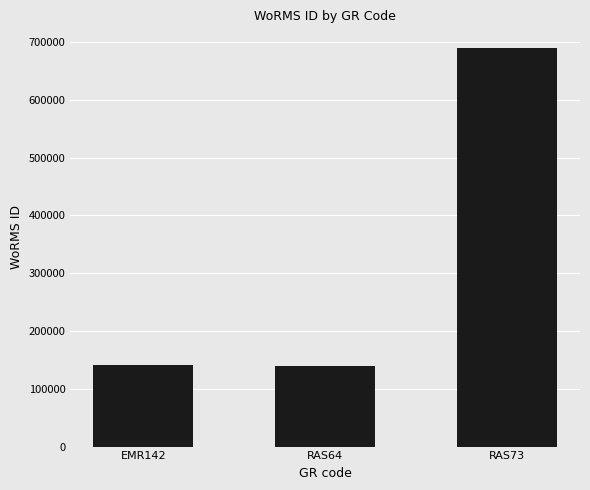

Reading left to right, extract all data points from this chart.

141790	138590	689176